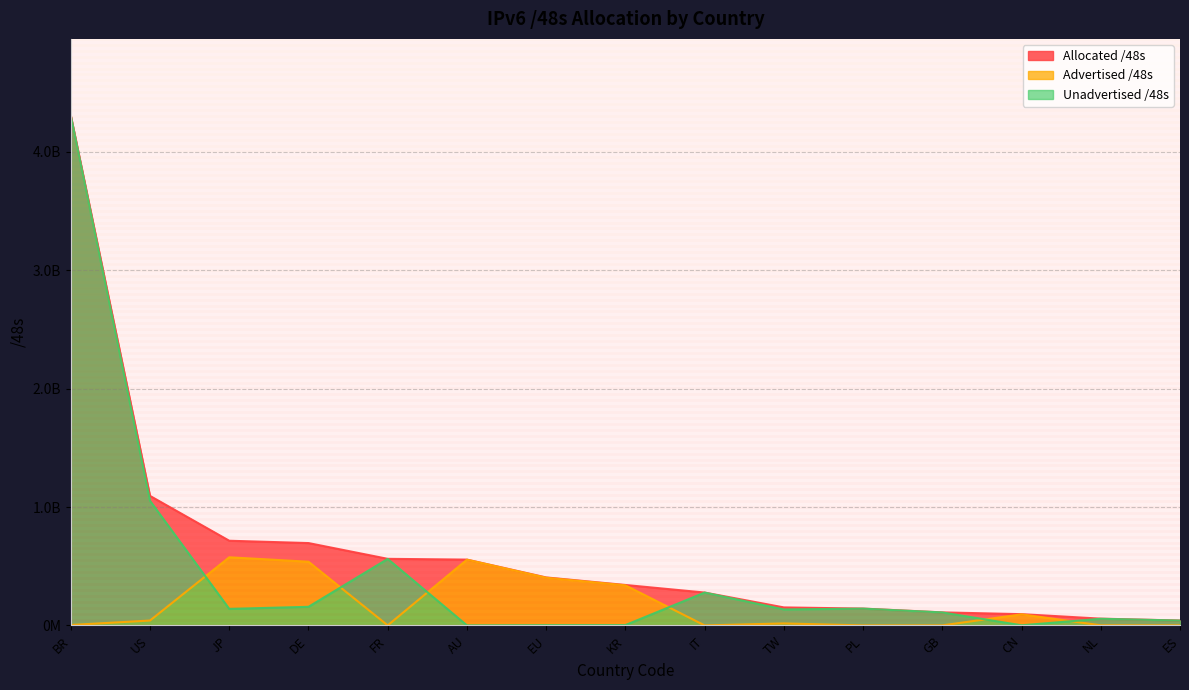

The Unadvertised /48s series shows 141942811 at PL. True or false?

True